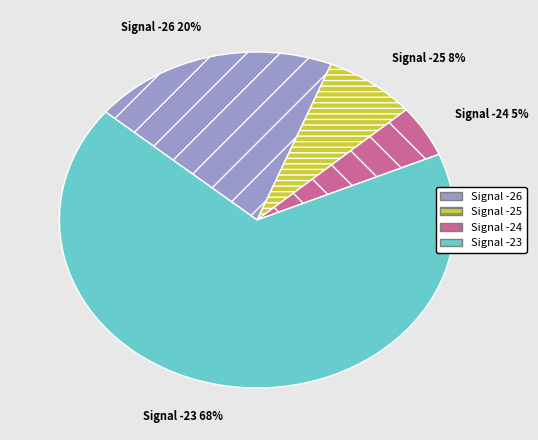

To the nearest percent, what is the difference between the largest and smallest slice percentages?

62%